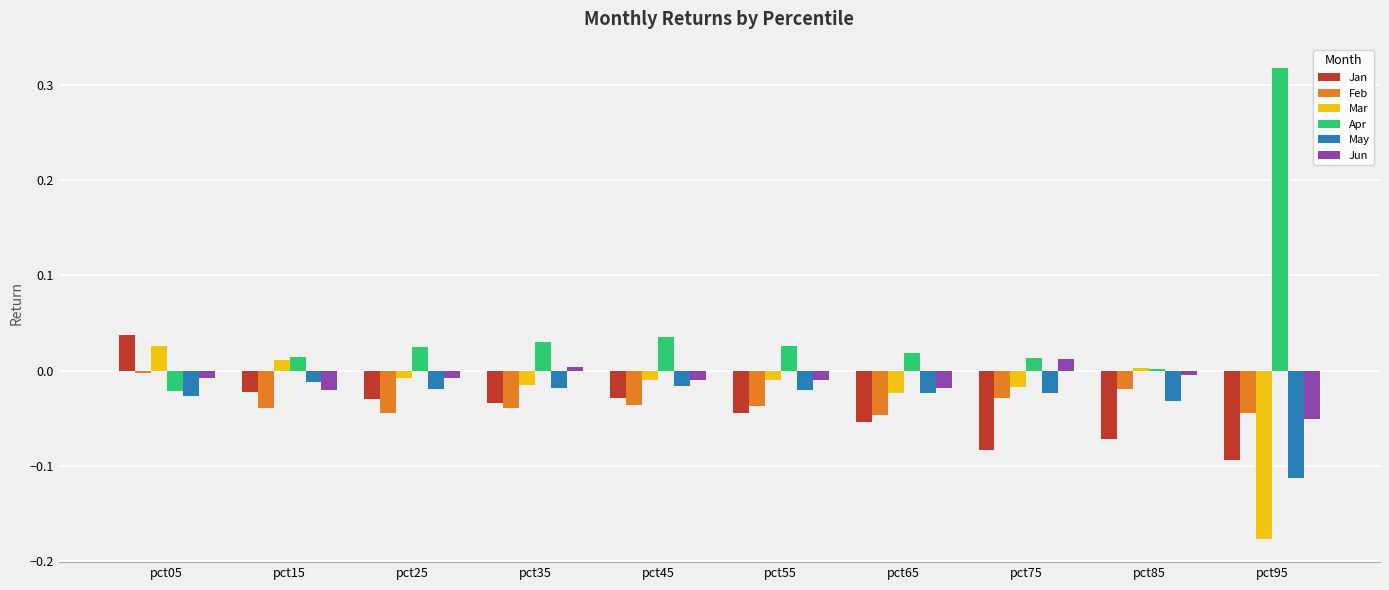

Which category has the highest value across all series?

pct95